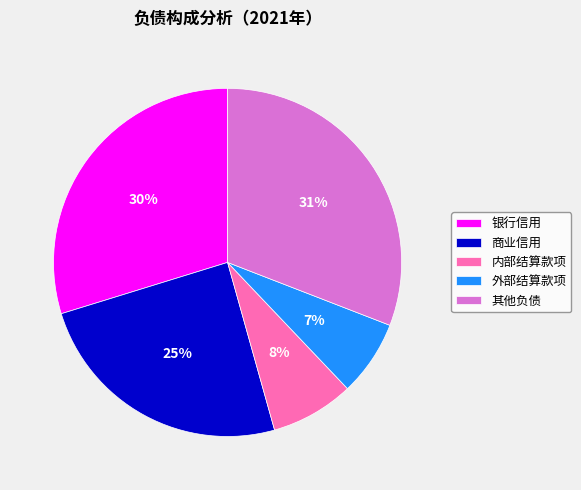

To the nearest percent, what is the average slice percentage?

20%